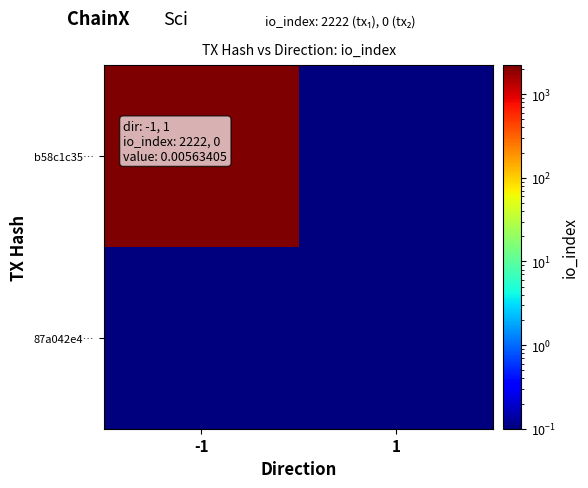

Between -1 and 1, which is larger?

-1